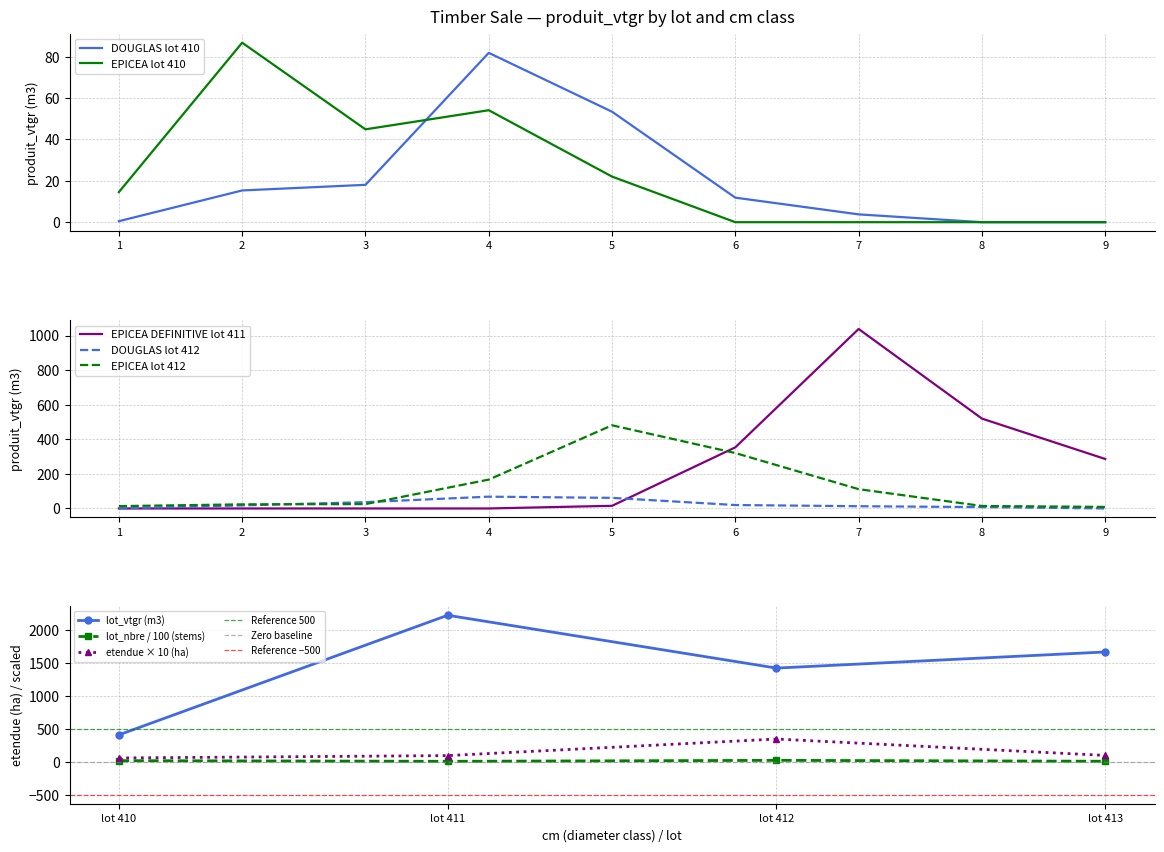

Where is the first local minimum for lot_vtgr (m3)?

lot 412